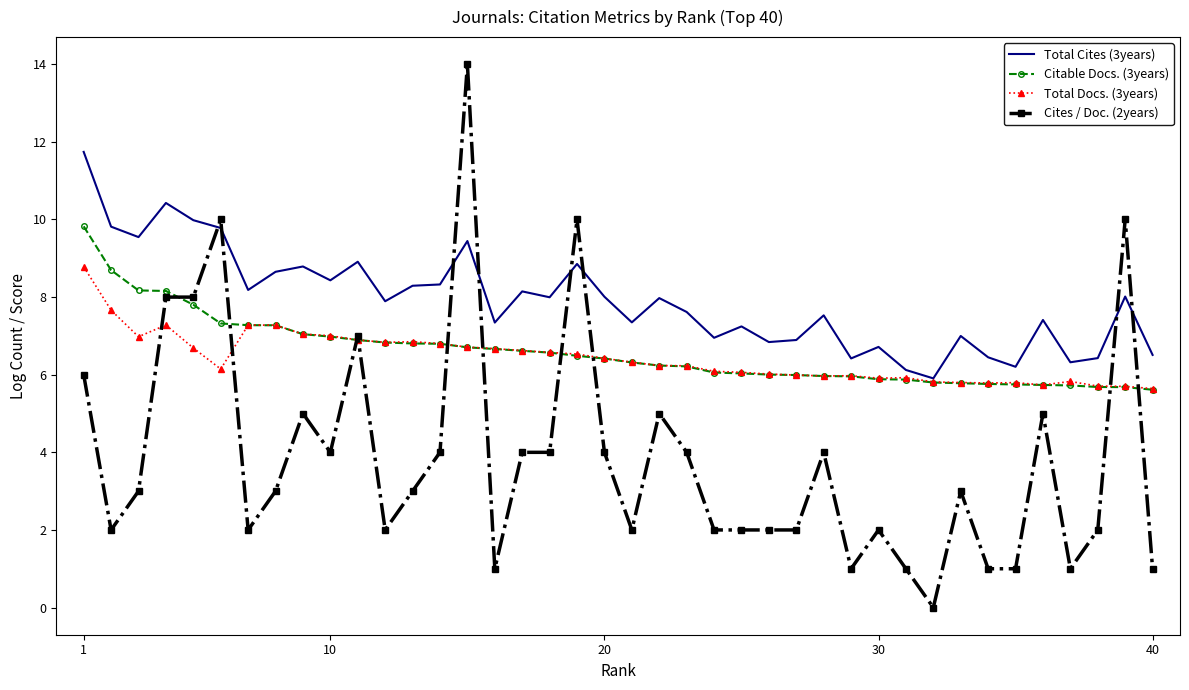

Which series has the largest range (max minus min)?

Cites / Doc. (2years)